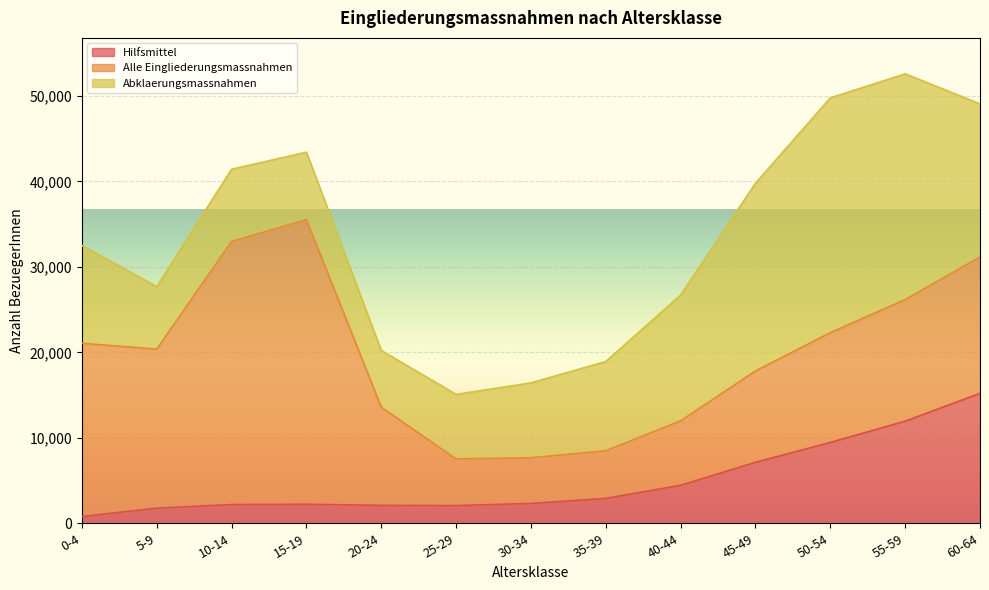

What is the average value of the Alle Eingliederungsmassnahmen series?

14777